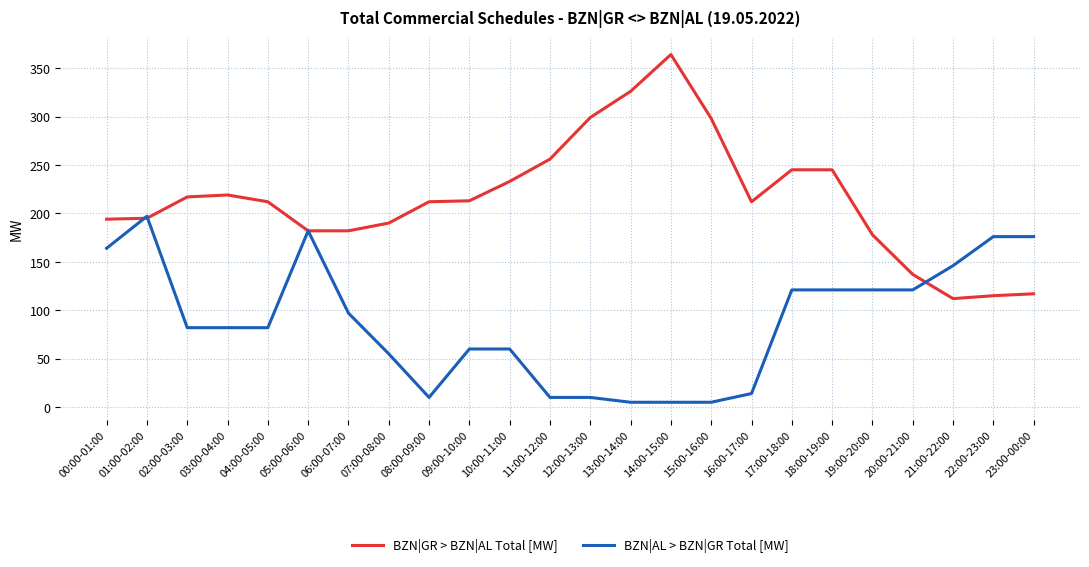

Rank the series at 09:00-10:00 from highest to lowest value.

BZN|GR > BZN|AL Total [MW], BZN|AL > BZN|GR Total [MW]